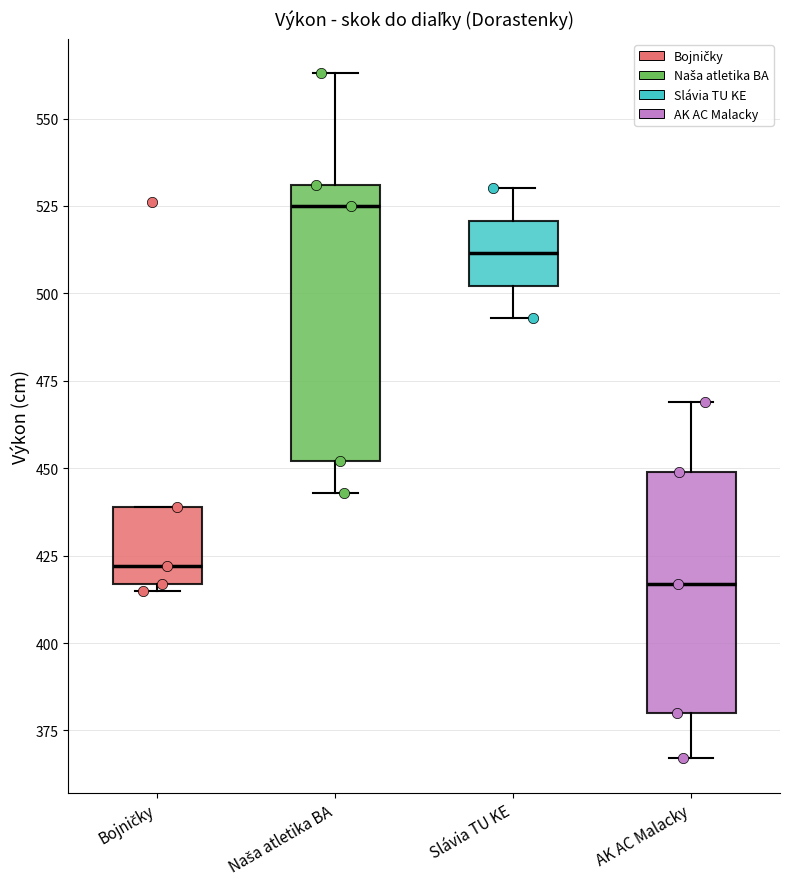

Which box is the tallest, from its lower edge to its upper edge?

Naša atletika BA